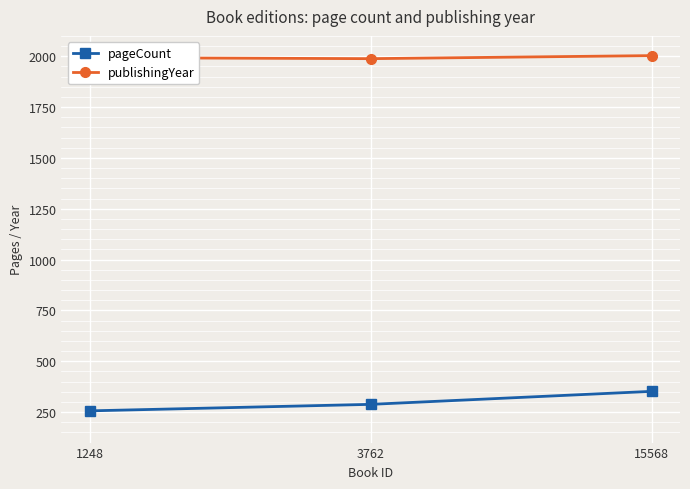

Is the value of pageCount at 3762 greater than the value of publishingYear at 1248?

No